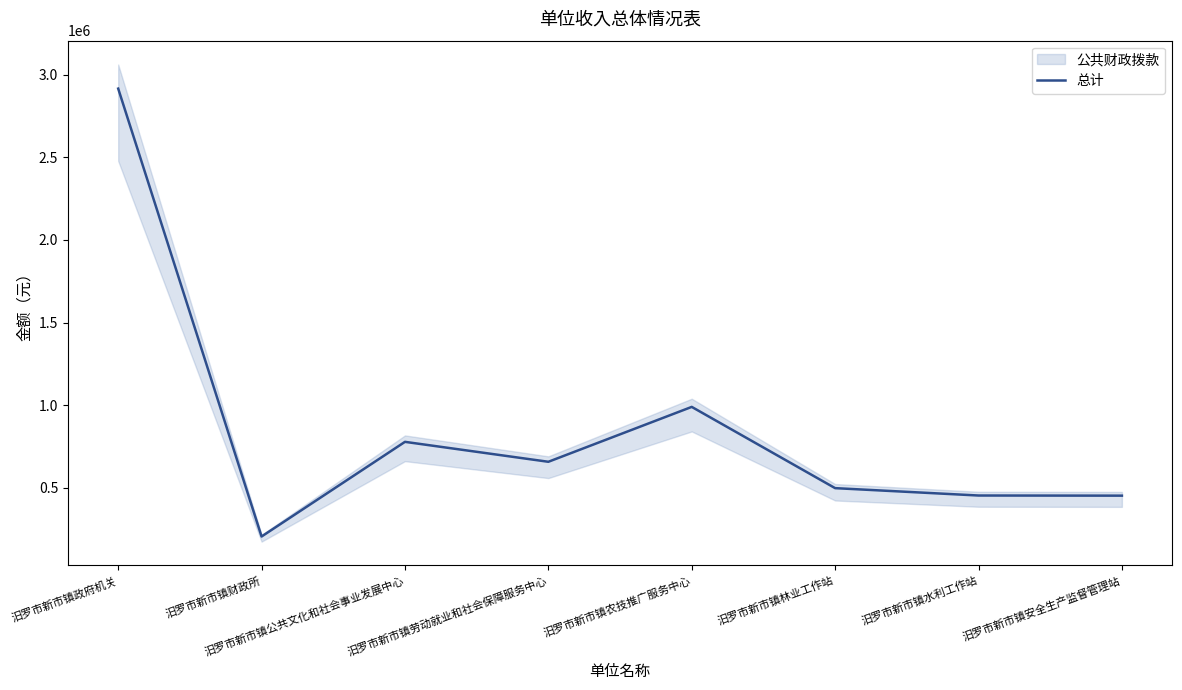

What is the label of the 7th point from the left?

汨罗市新市镇水利工作站